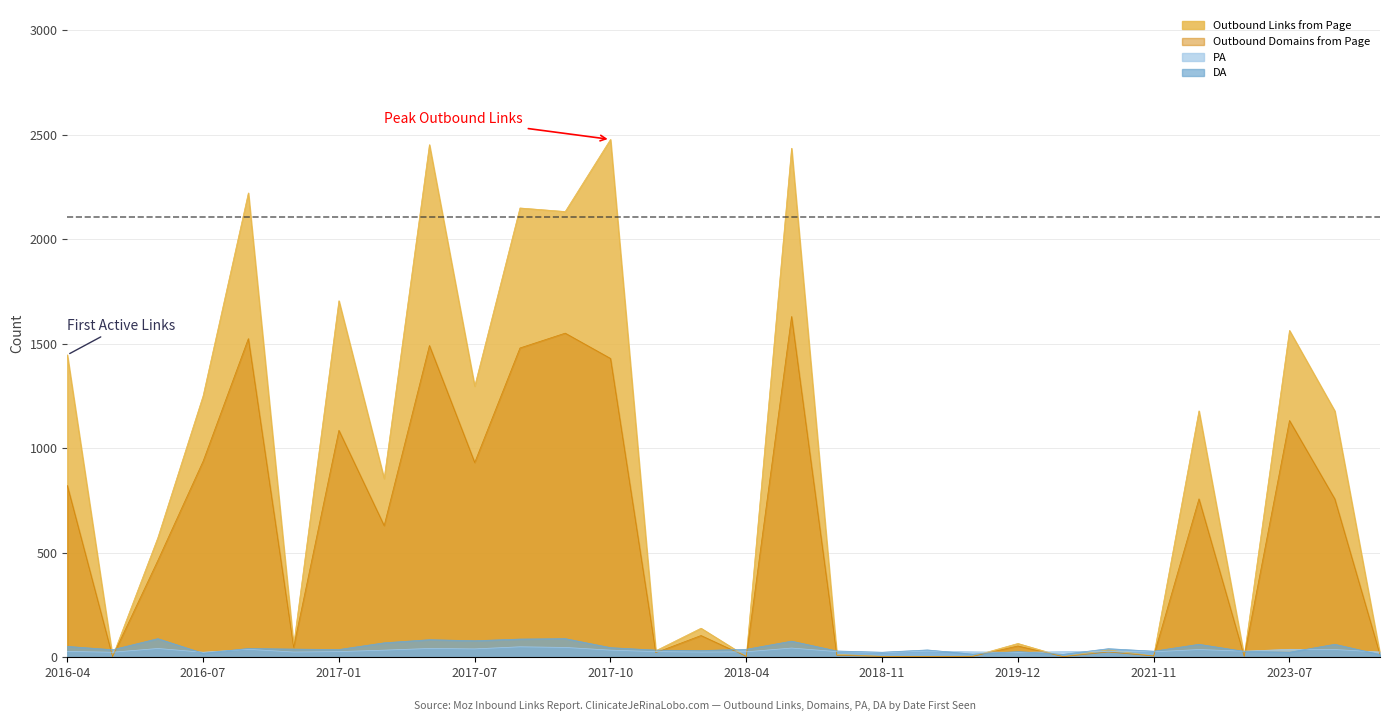

How many lines are shown in the chart?

4